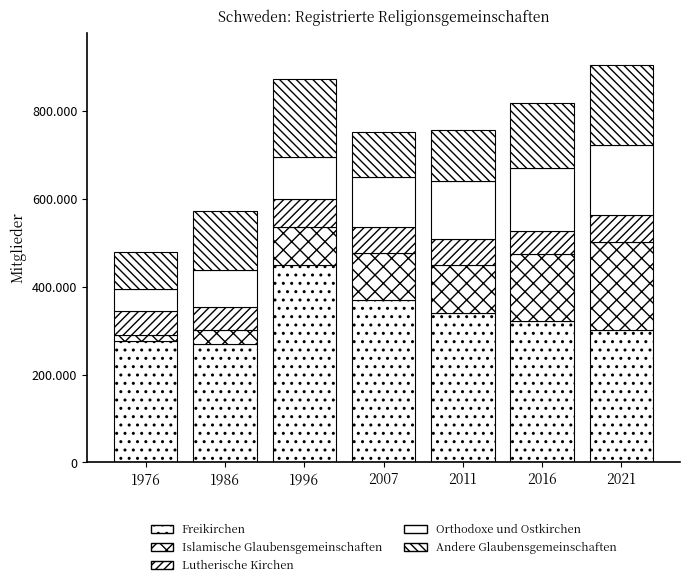

Are the bars horizontal?

No